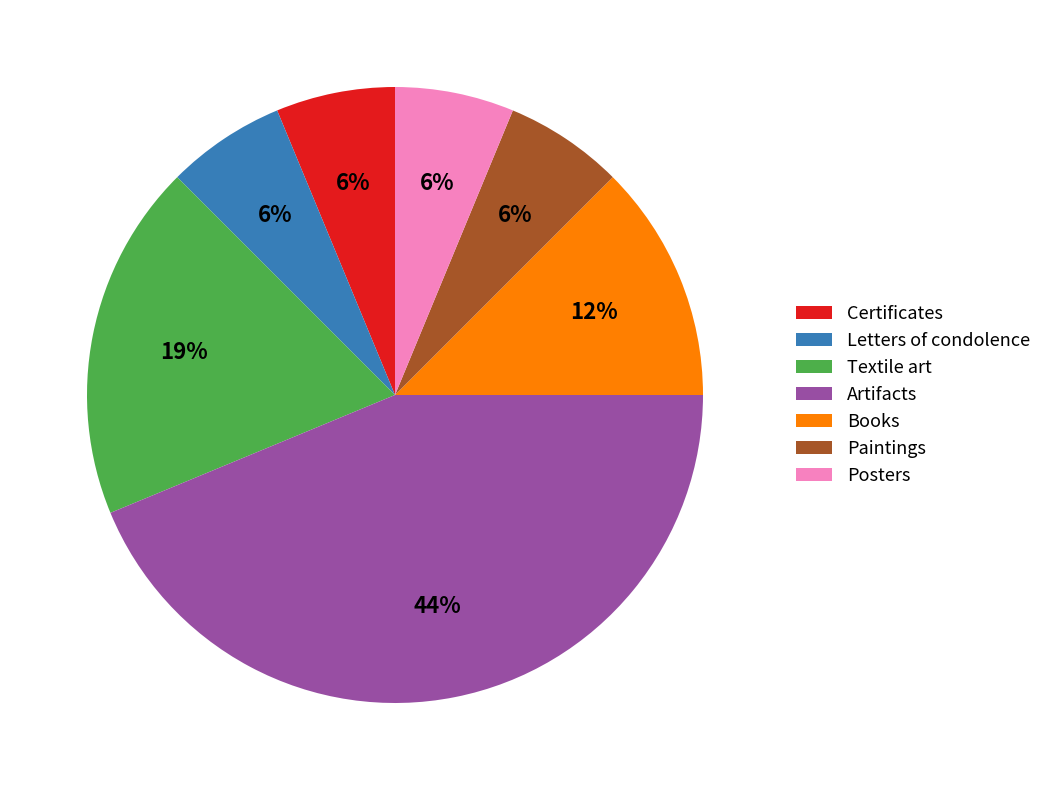

Is Textile art the majority of the pie?

No